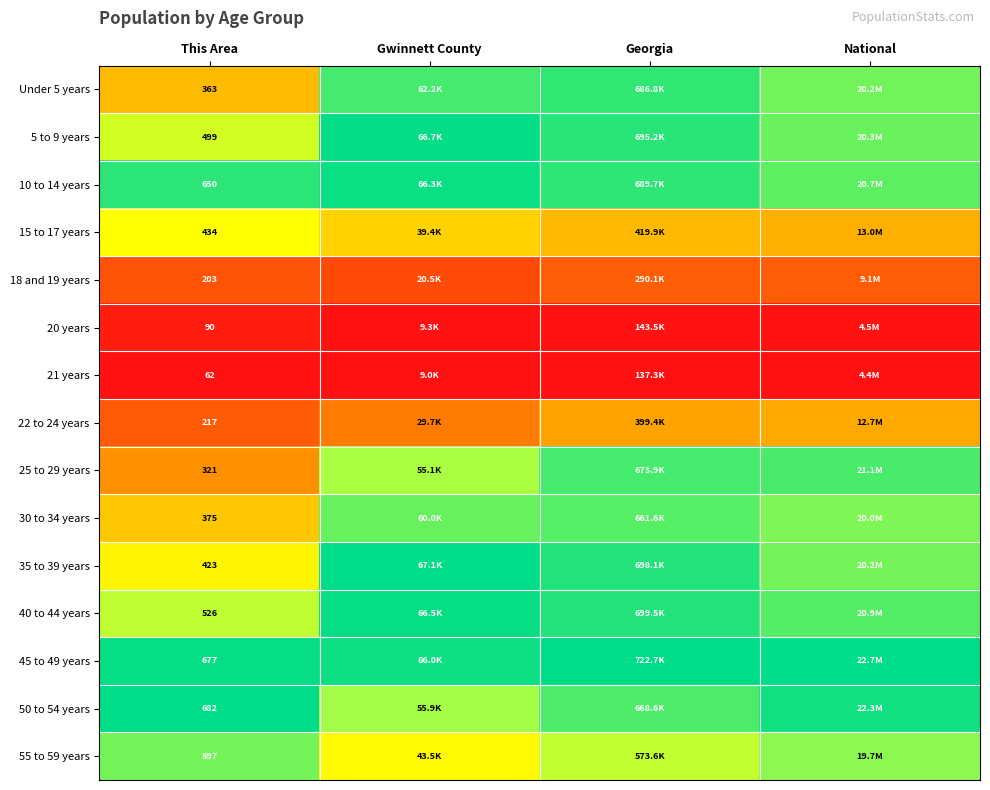

Is the value of 22 to 24 years at This Area greater than the value of 25 to 29 years at This Area?

No